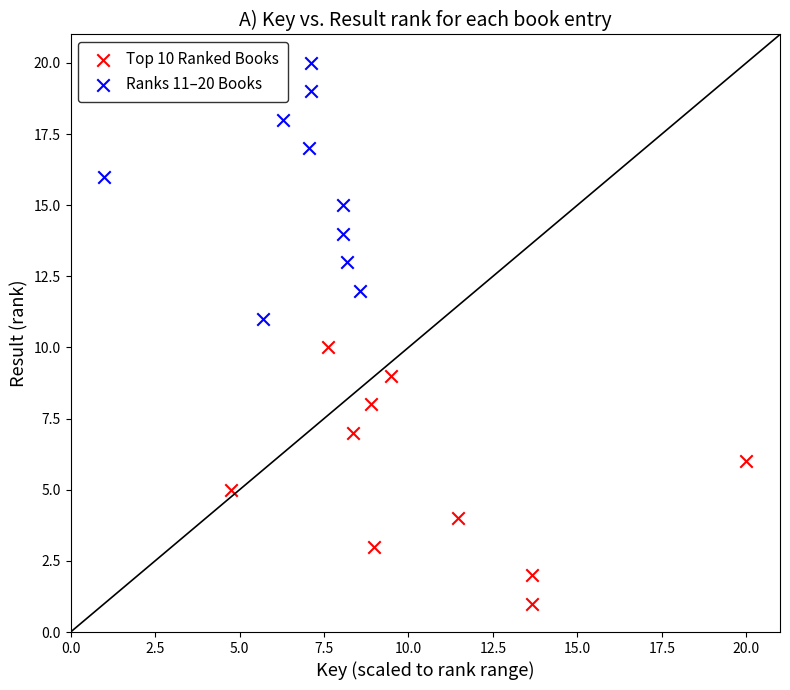

Which series contains the lowest Y value?

Top 10 Ranked Books